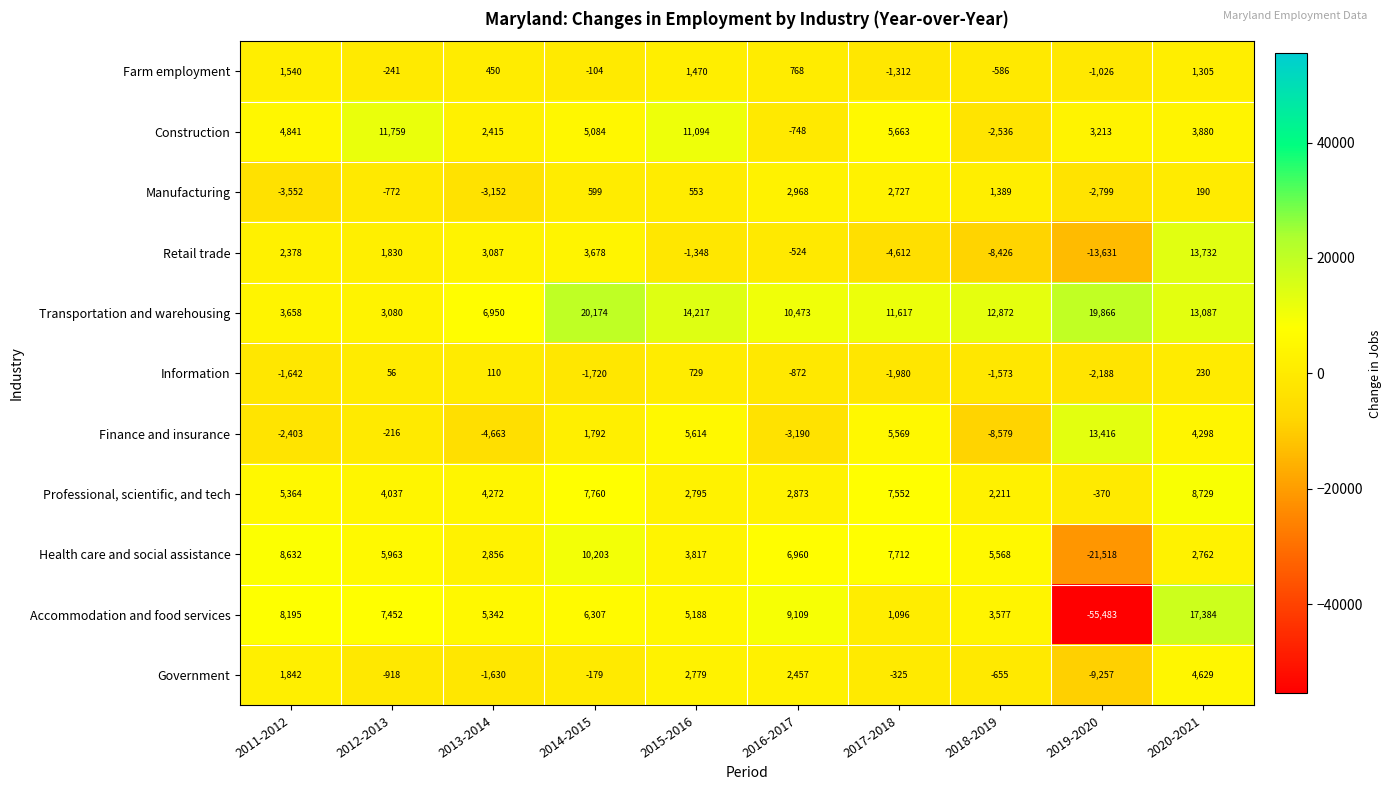

The Retail trade series shows -3274 at 2019-2020. True or false?

False